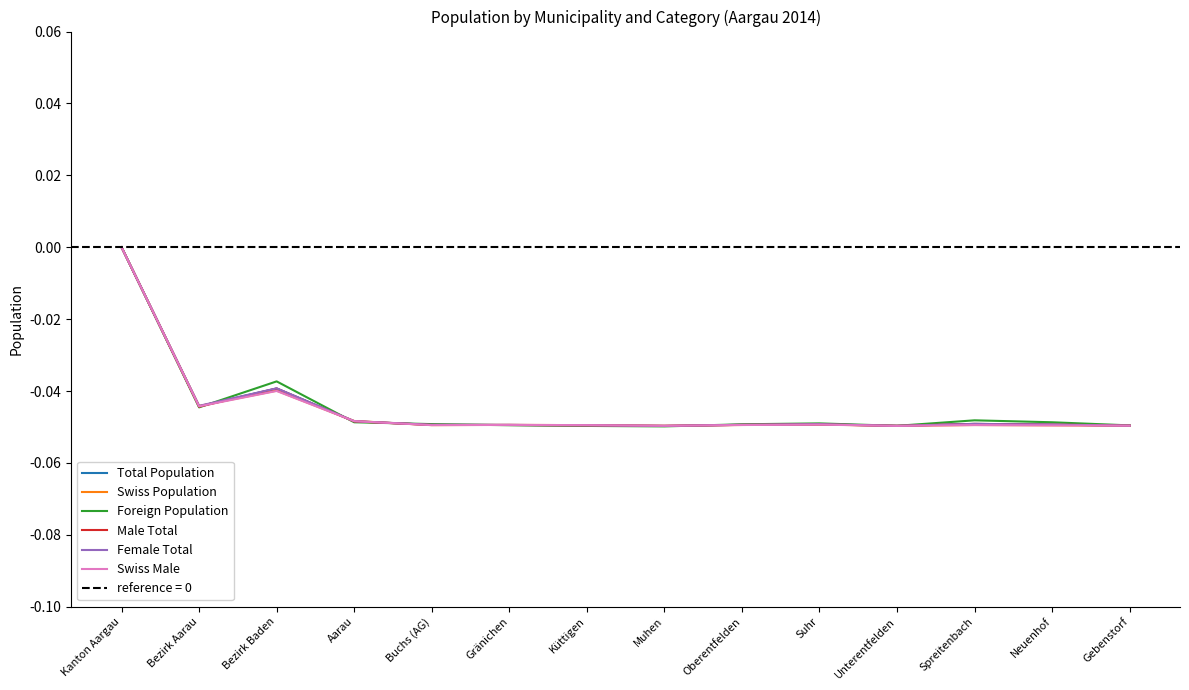

The Total Population series shows -0.1 at Spreitenbach. True or false?

False